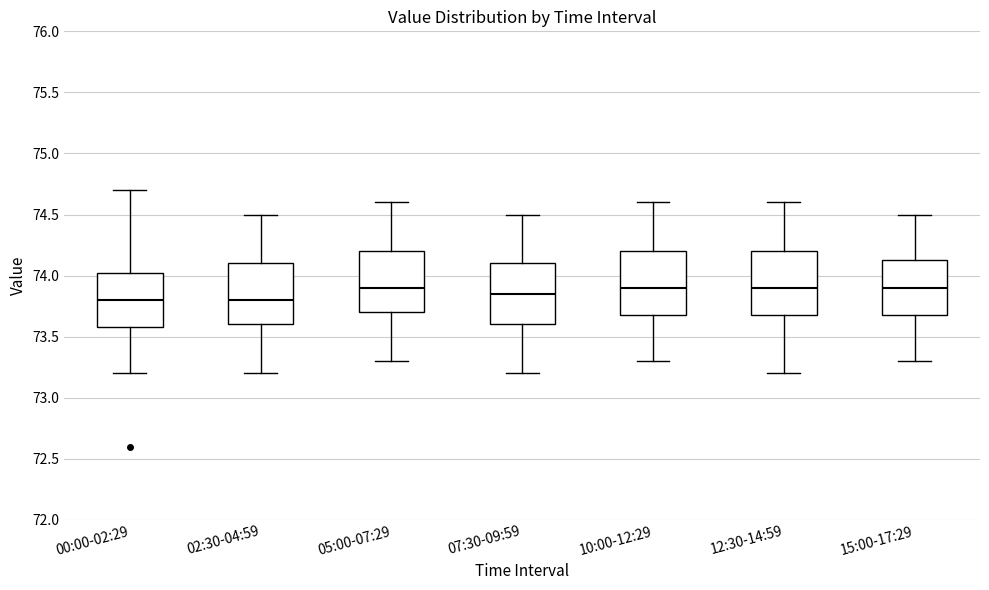

Reading left to right, read every box against the y-axis: the position of its median line, the range the box covers, and the ends of its whiskers. The values are not printed on the chart, so give them approximately, as read against the axis.

00:00-02:29: median 73.80, box 73.60 to 74.05, whiskers 73.20 to 74.70
02:30-04:59: median 73.80, box 73.60 to 74.10, whiskers 73.20 to 74.50
05:00-07:29: median 73.90, box 73.70 to 74.20, whiskers 73.30 to 74.60
07:30-09:59: median 73.85, box 73.60 to 74.10, whiskers 73.20 to 74.50
10:00-12:29: median 73.90, box 73.70 to 74.20, whiskers 73.30 to 74.60
12:30-14:59: median 73.90, box 73.70 to 74.20, whiskers 73.20 to 74.60
15:00-17:29: median 73.90, box 73.70 to 74.15, whiskers 73.30 to 74.50